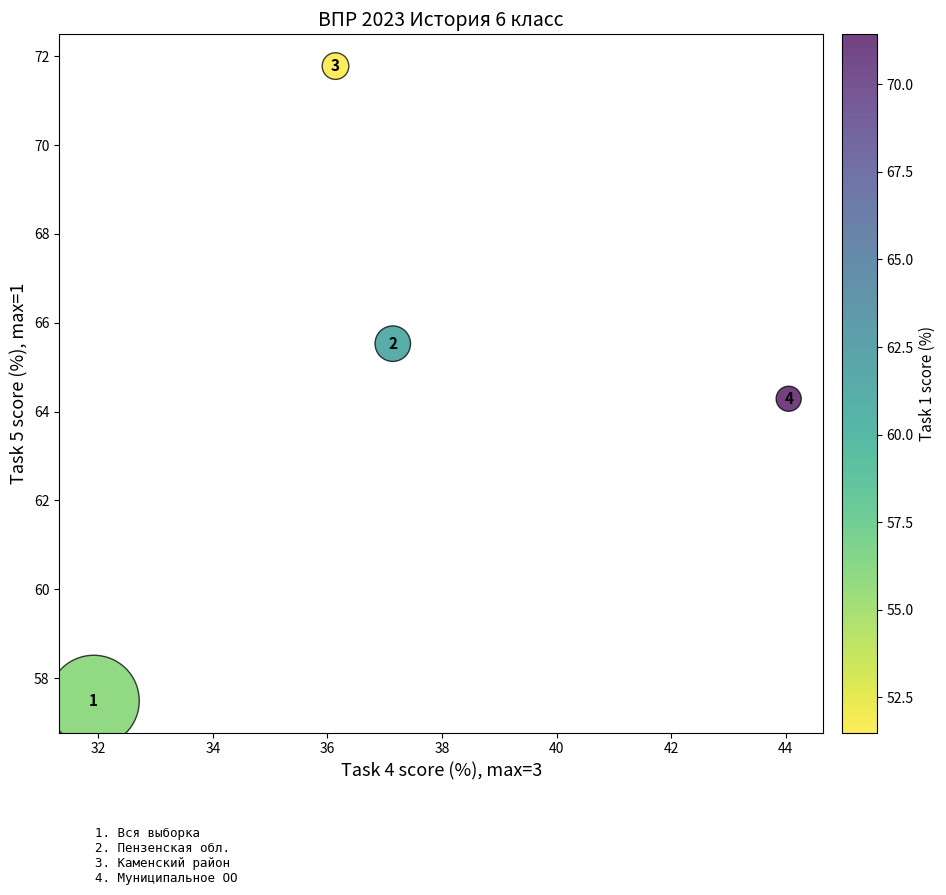

What Y value in the scatter plot is closest to 64?

64.3